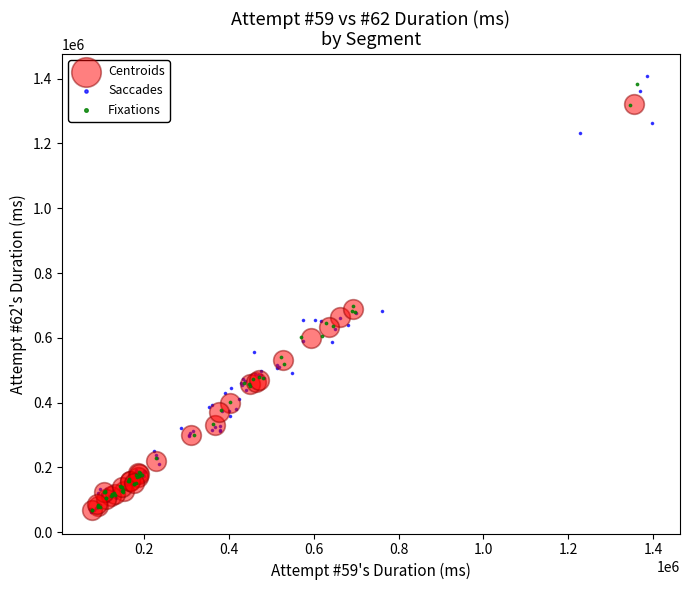

What are all the series names shown in the legend?

Centroids, Saccades, Fixations